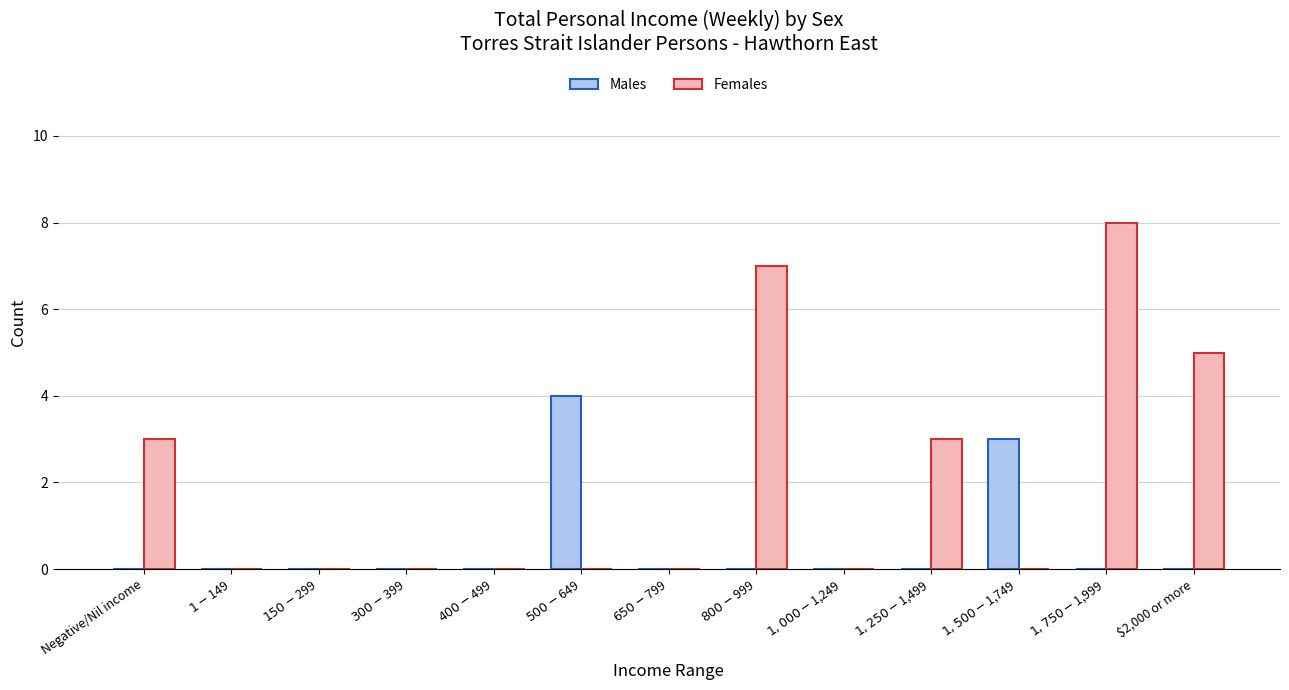

True or false: Males has a value of 2 at $2,000 or more.

False